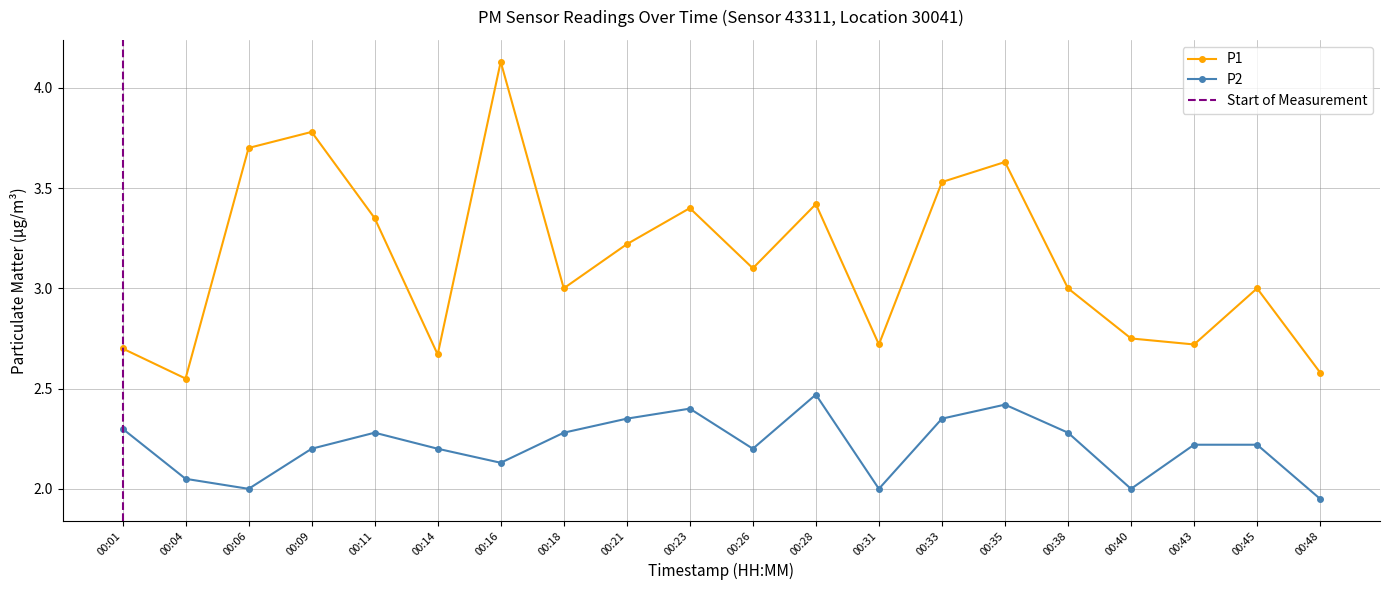

Reading right to left, extract all data points from this chart.

P1: 00:48=2.6	00:45=3.0	00:43=2.7	00:40=2.8	00:38=3.0	00:35=3.6	00:33=3.5	00:31=2.7	00:28=3.4	00:26=3.1	00:23=3.4	00:21=3.2	00:18=3.0	00:16=4.1	00:14=2.7	00:11=3.4	00:09=3.8	00:06=3.7	00:04=2.5	00:01=2.7
P2: 00:48=1.9	00:45=2.2	00:43=2.2	00:40=2.0	00:38=2.3	00:35=2.4	00:33=2.4	00:31=2.0	00:28=2.5	00:26=2.2	00:23=2.4	00:21=2.4	00:18=2.3	00:16=2.1	00:14=2.2	00:11=2.3	00:09=2.2	00:06=2.0	00:04=2.0	00:01=2.3